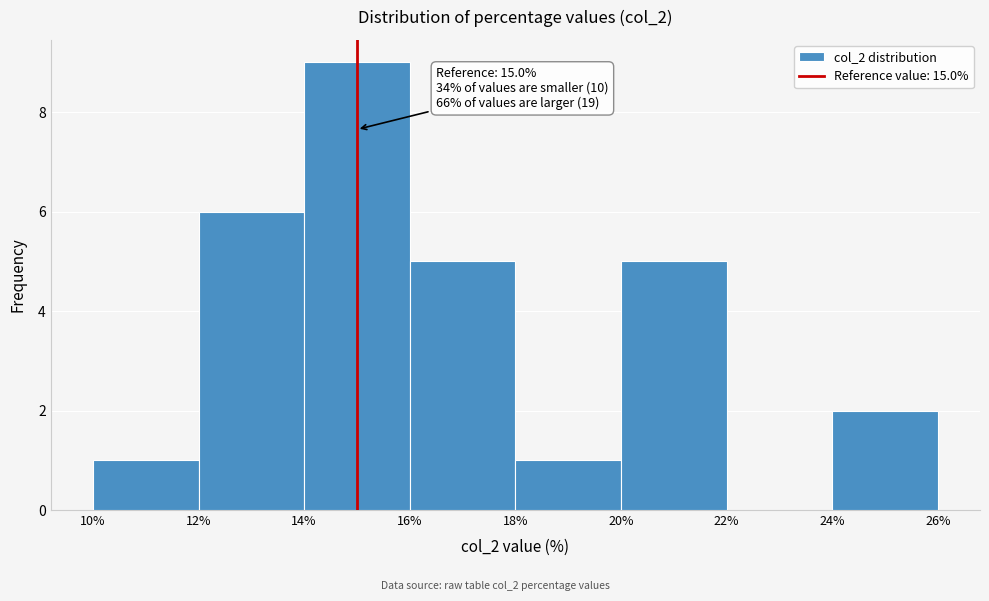

Which range on the x-axis has the tallest bar?

14% to 16%